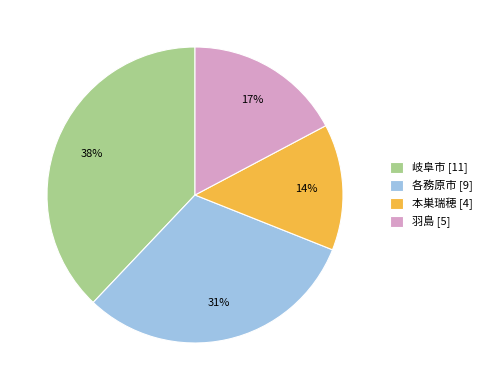

Is the sum of 各務原市 [9] and 岐阜市 [11] greater than half?

Yes